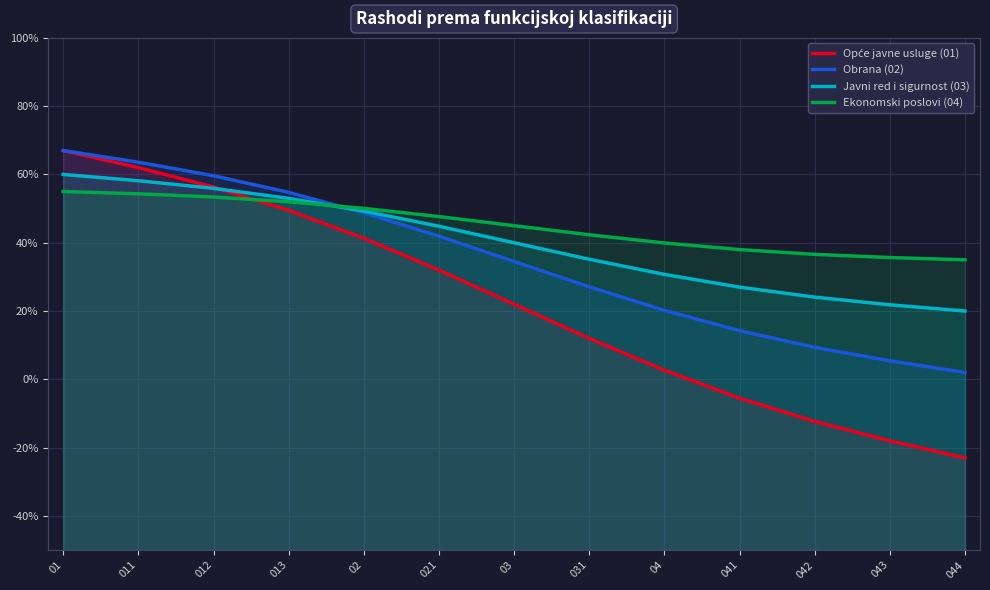

What is the difference between the maximum and minimum values in the Javni red i sigurnost (03) series?

0.4